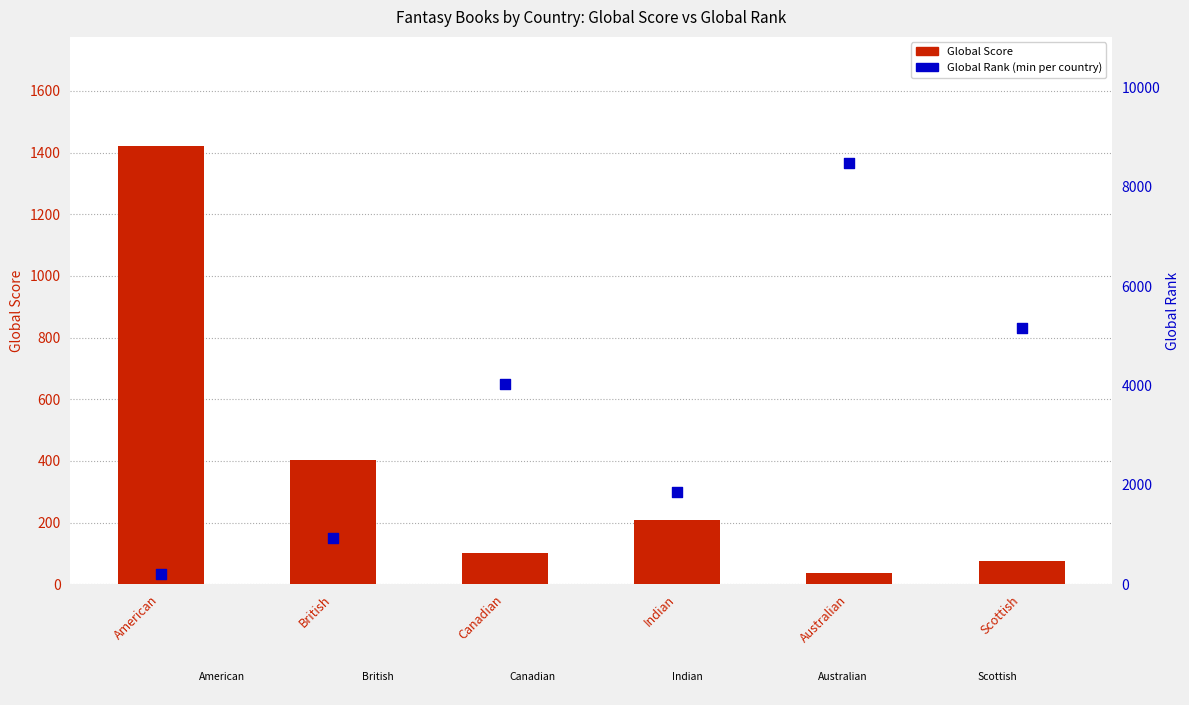

At which category is the sum across all series the highest?

Australian